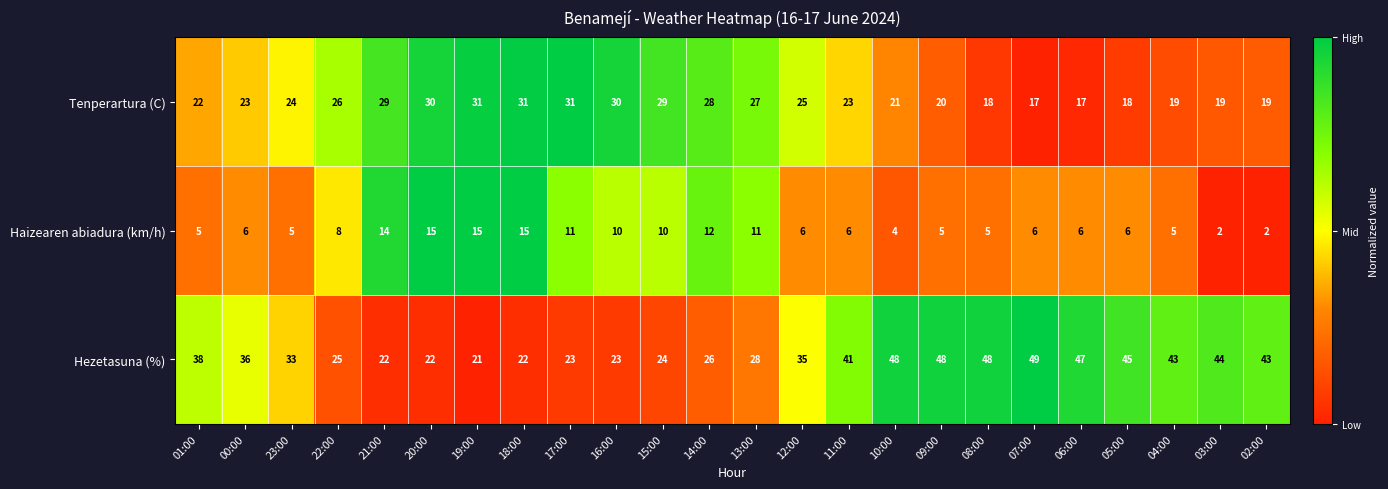

What is the sum of the Tenperartura (C) values at 12:00 and 18:00?

56